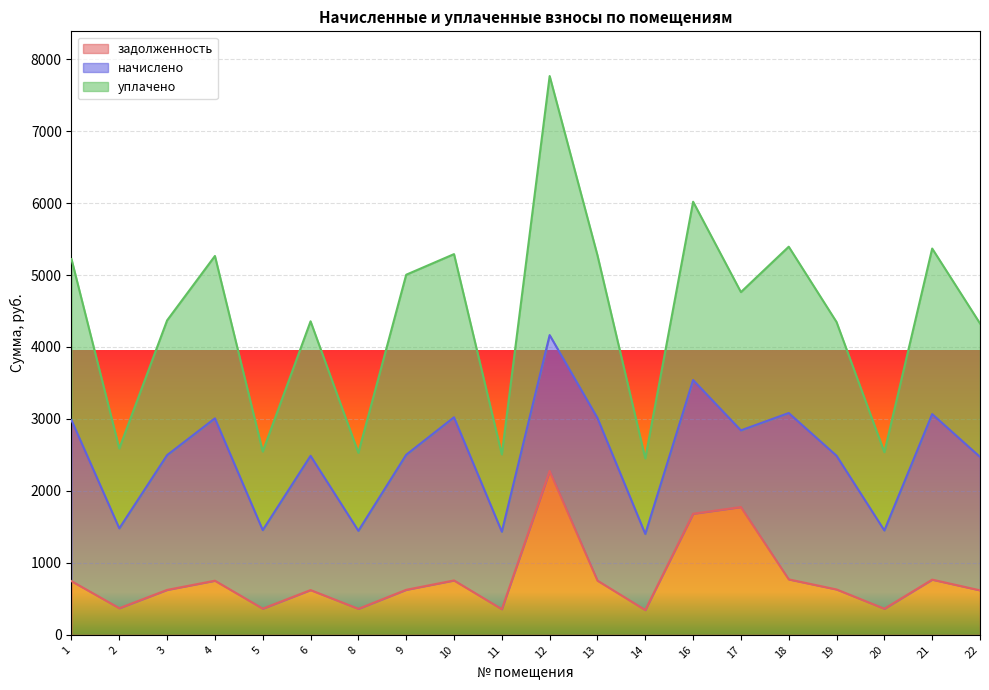

Is it true that уплачено equals 2791.0 at 4?

False